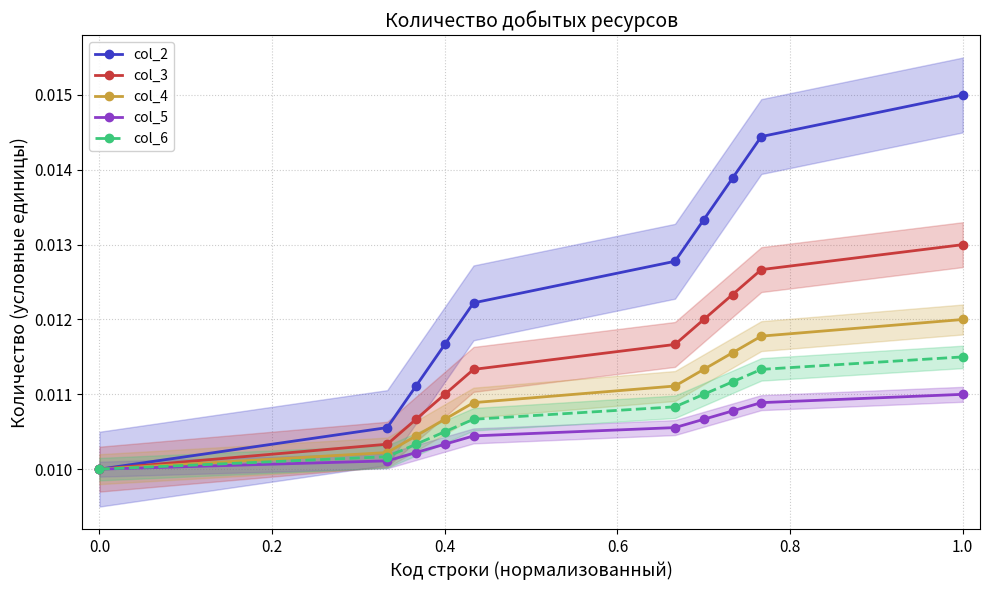

True or false: col_2 has more than 2 points higher than both neighbors.

False